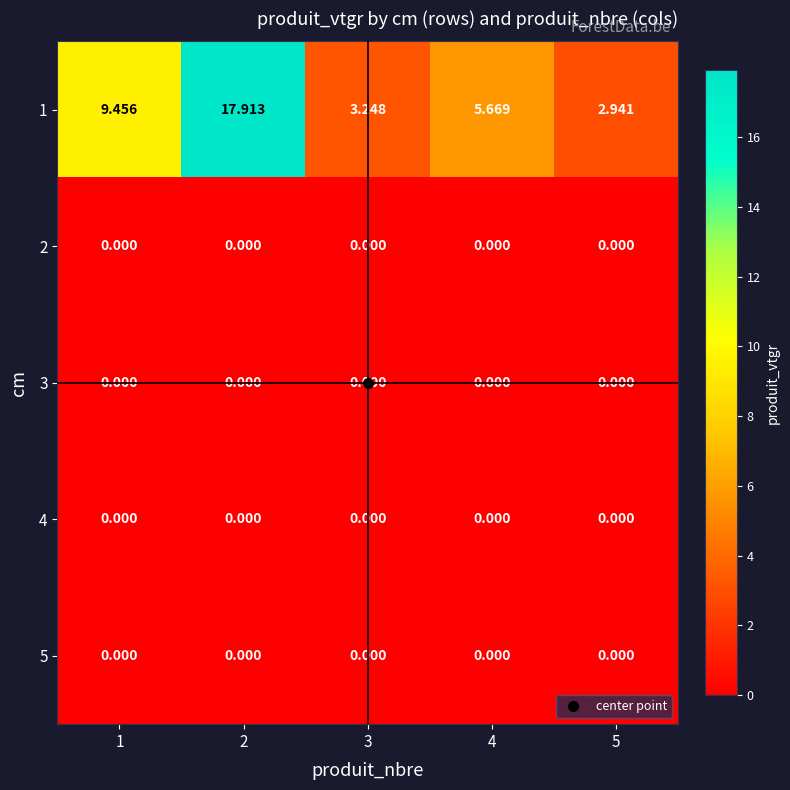

What is the spread (max minus min) of values at 2?

17.9